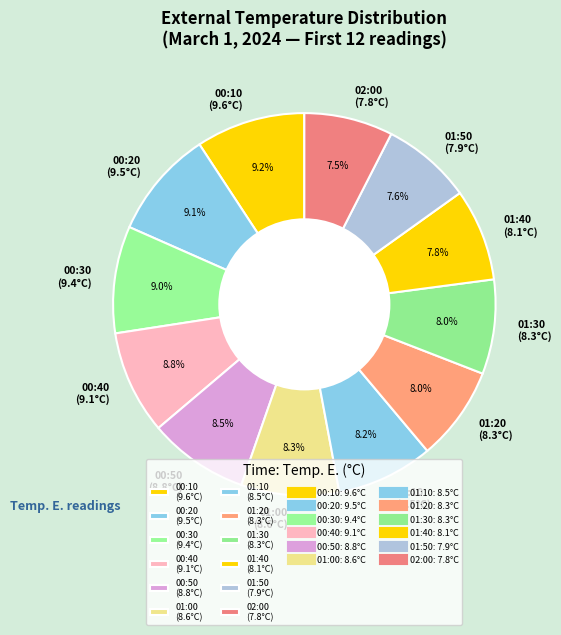

Which has a higher value, 00:30 (9.4°C) or 00:50 (8.8°C)?

00:30 (9.4°C)